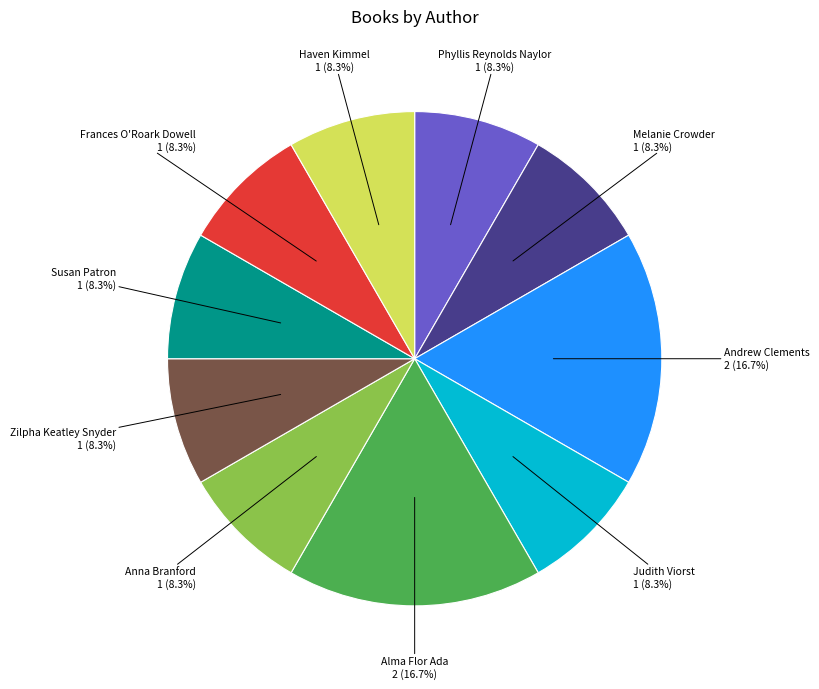

Is Melanie Crowder the majority of the pie?

No